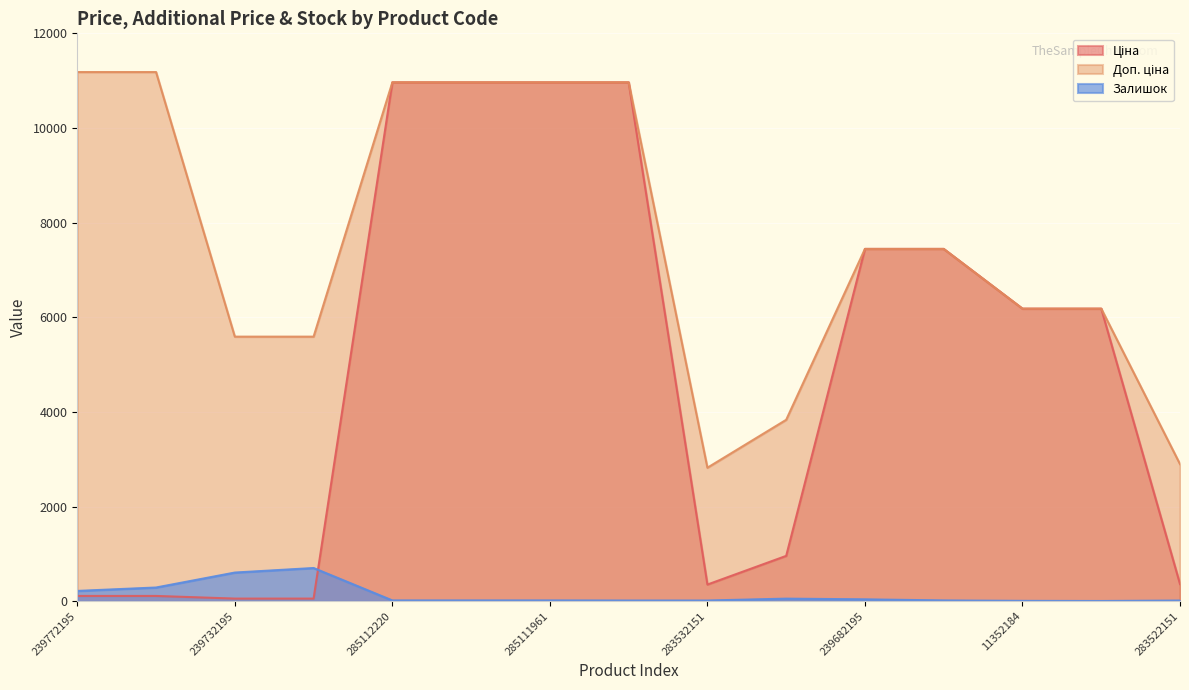

How many data points does each series have?

15